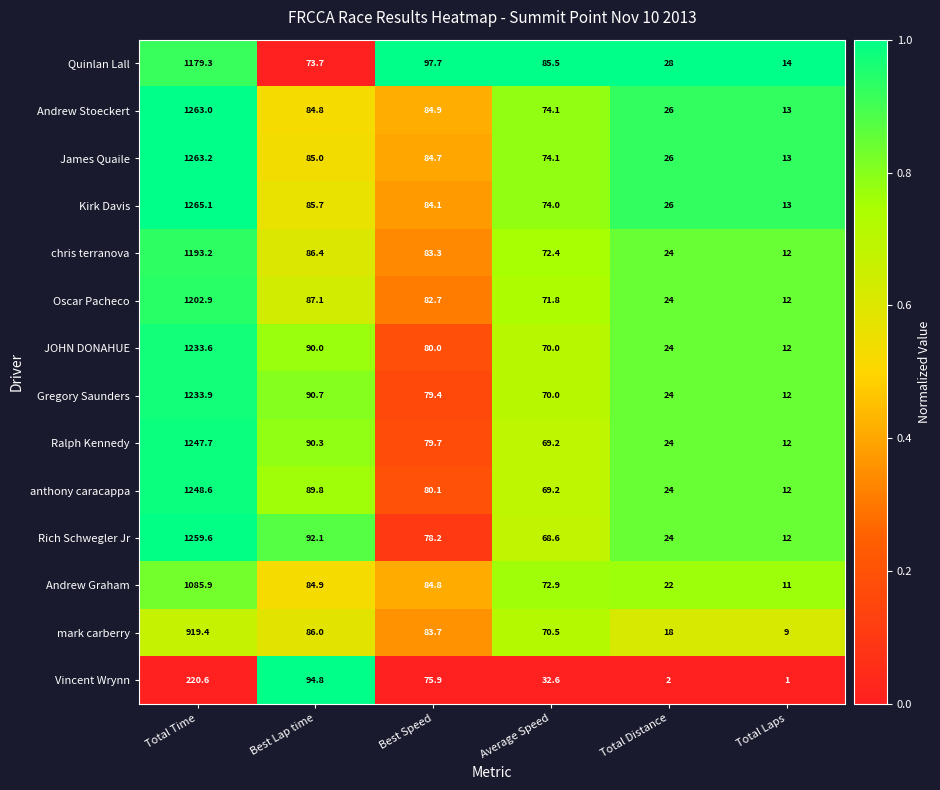

Which series has the largest range (max minus min)?

Kirk Davis